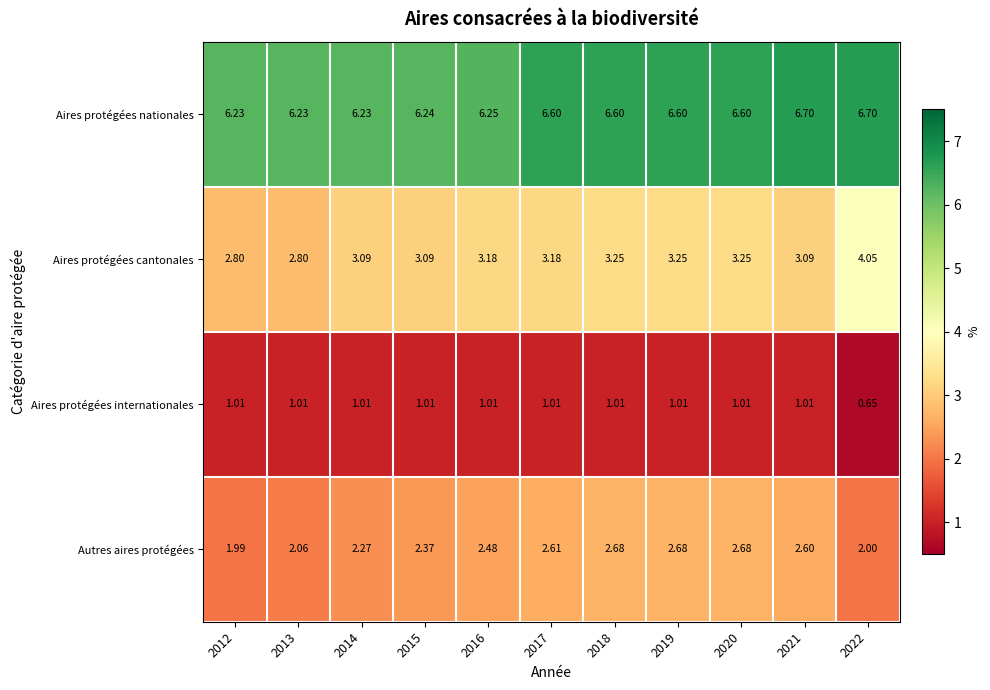

Which series has the largest total across all categories?

Aires protégées nationales